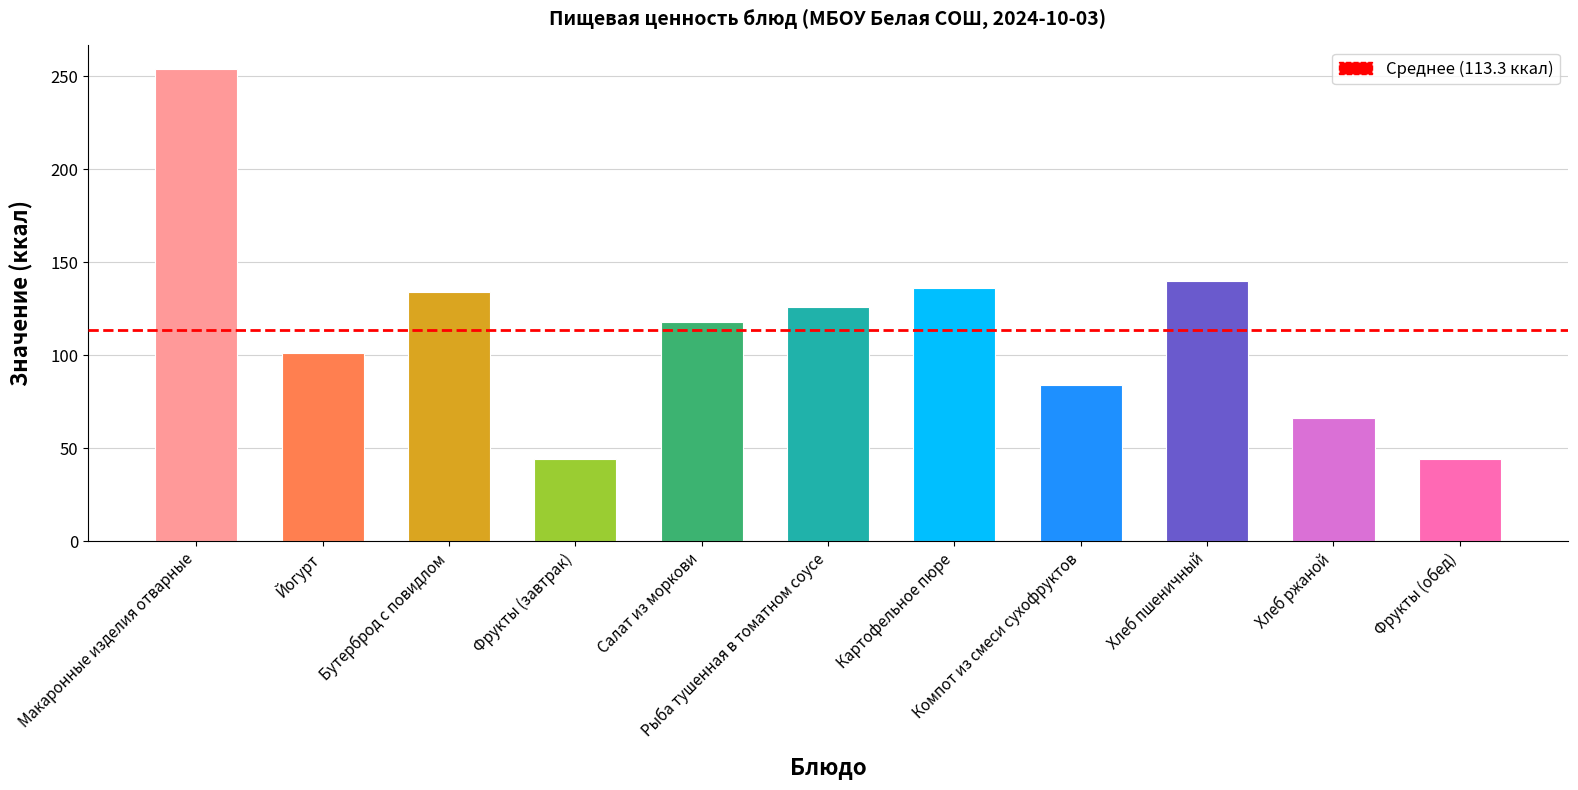

What is the change in value from Хлеб пшеничный to Хлеб ржаной?

-74.0